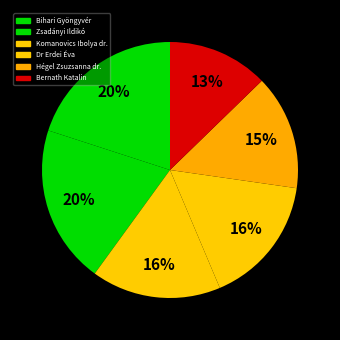

The Hégel Zsuzsanna dr. slice represents 15% of the pie. True or false?

True